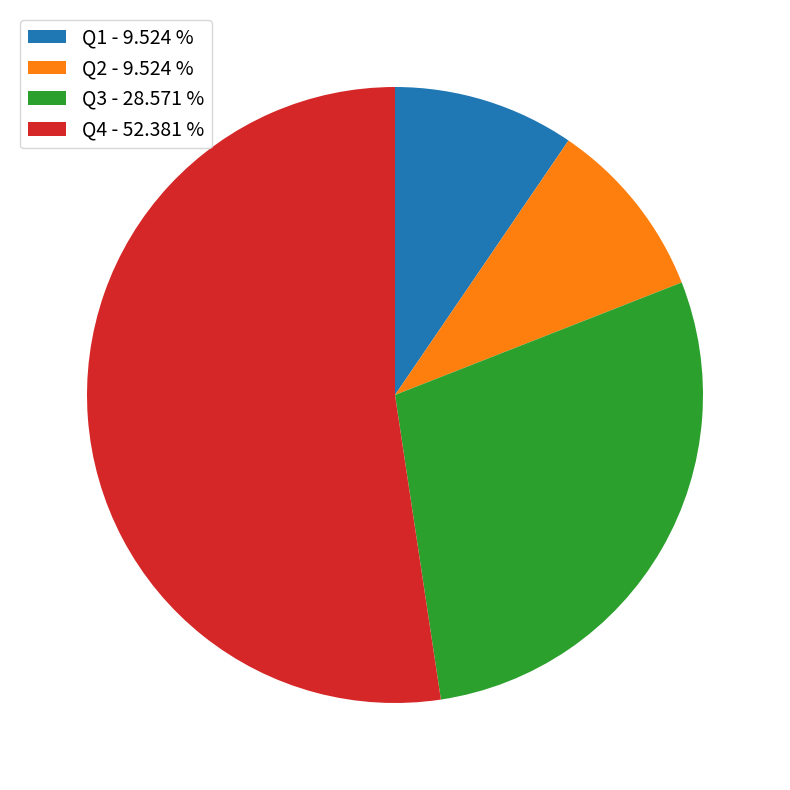

How many segments does this pie chart have?

4